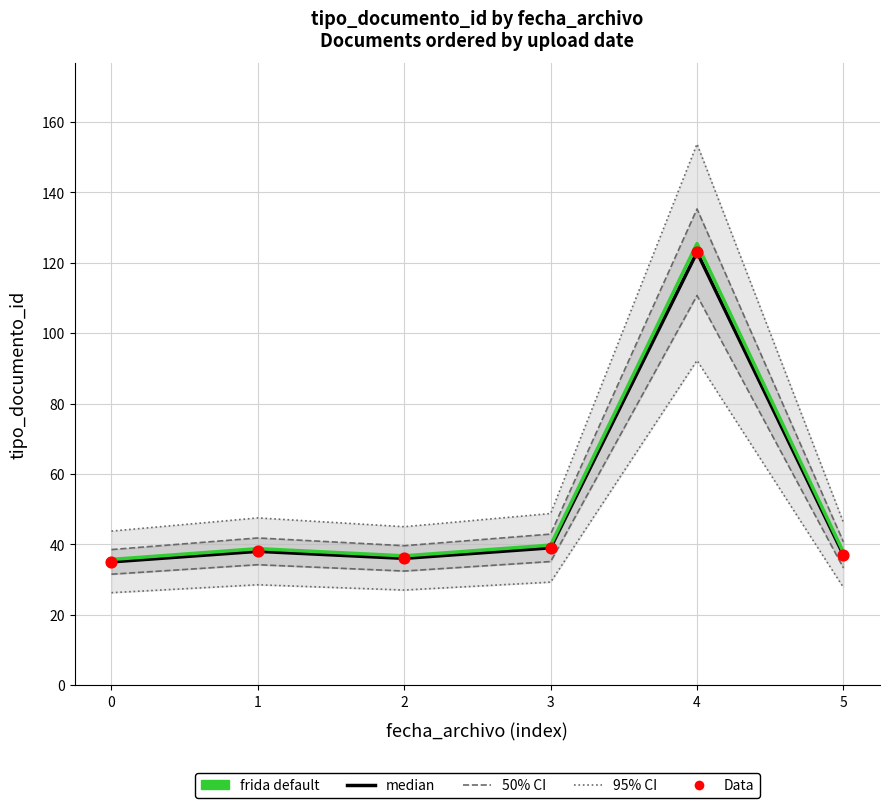

At which category is the sum across all series the highest?

4